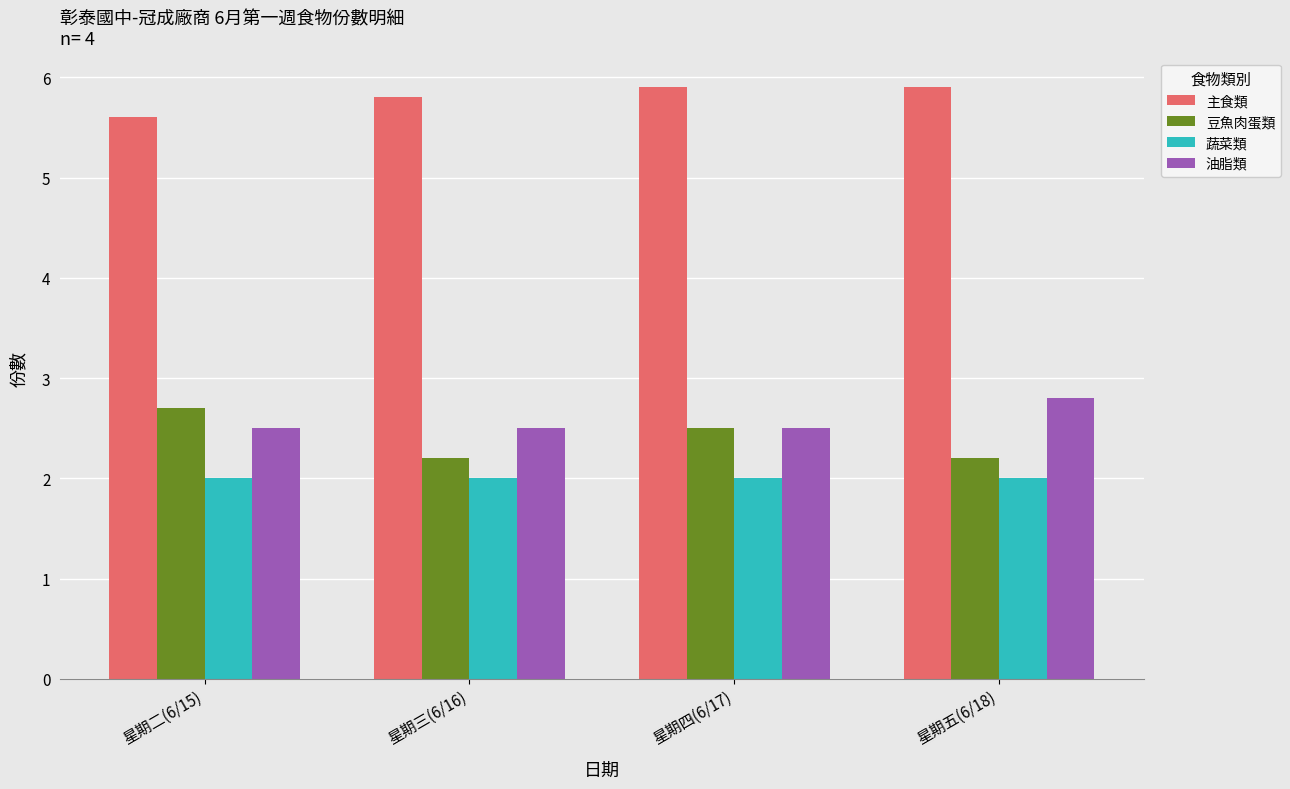

The 油脂類 series shows 2.8 at 星期五(6/18). True or false?

True